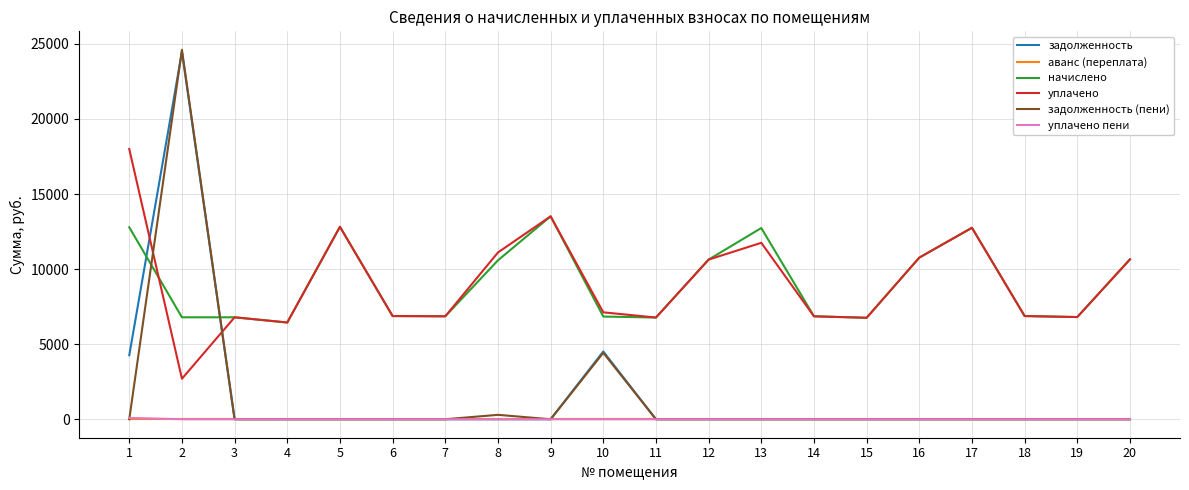

What is the difference between the highest and lowest values at 3?

6789.6